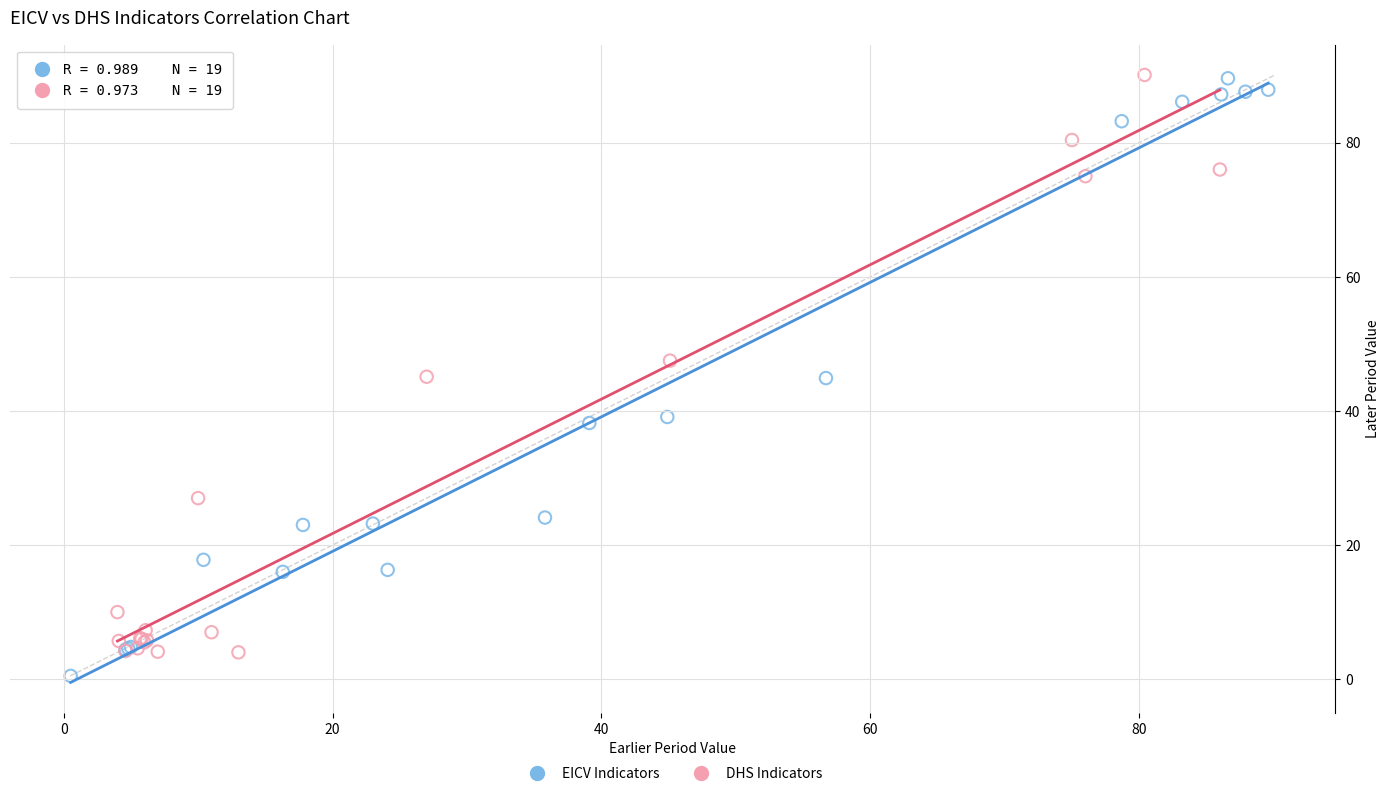

Which series has the largest Y range (max minus min)?

EICV Indicators